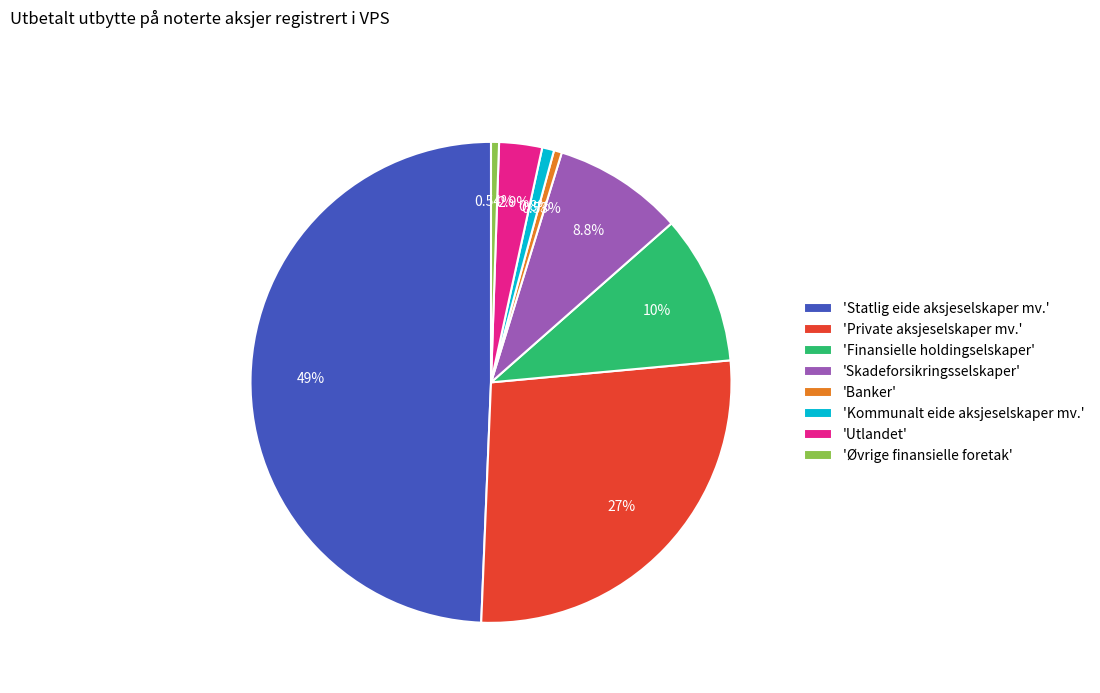

Count the number of slices in the pie.

8